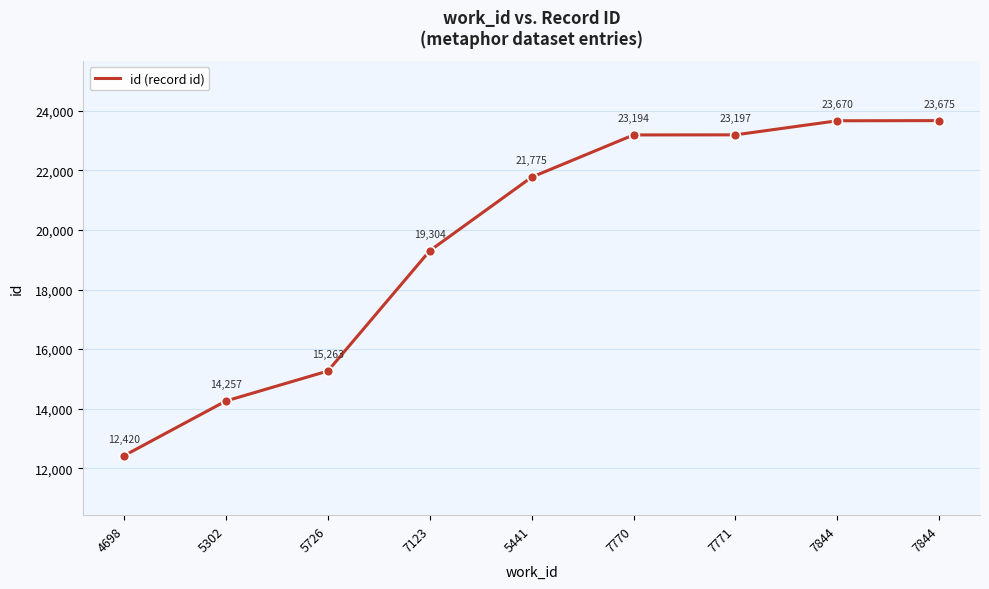

Approximately how many times larger is the value at 7123 compared to 5726?

1.3